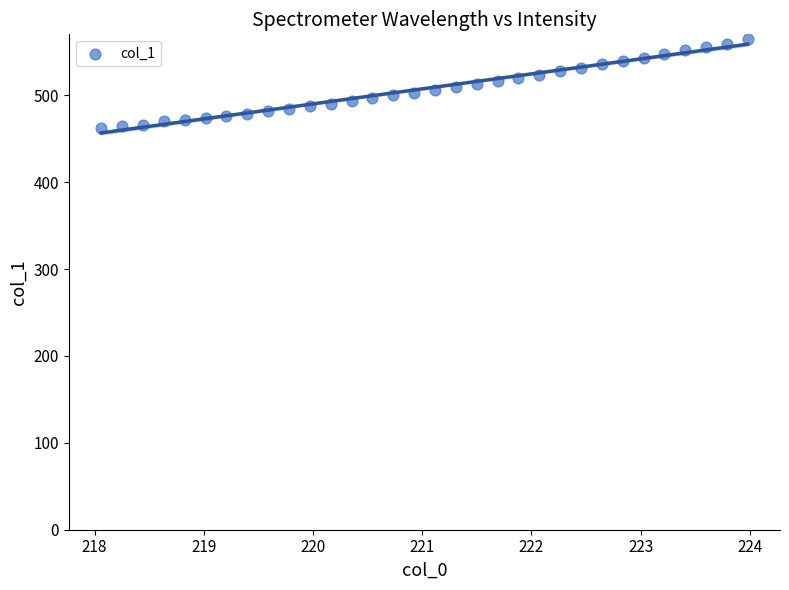

What is the range of Y values (max minus min)?

102.6